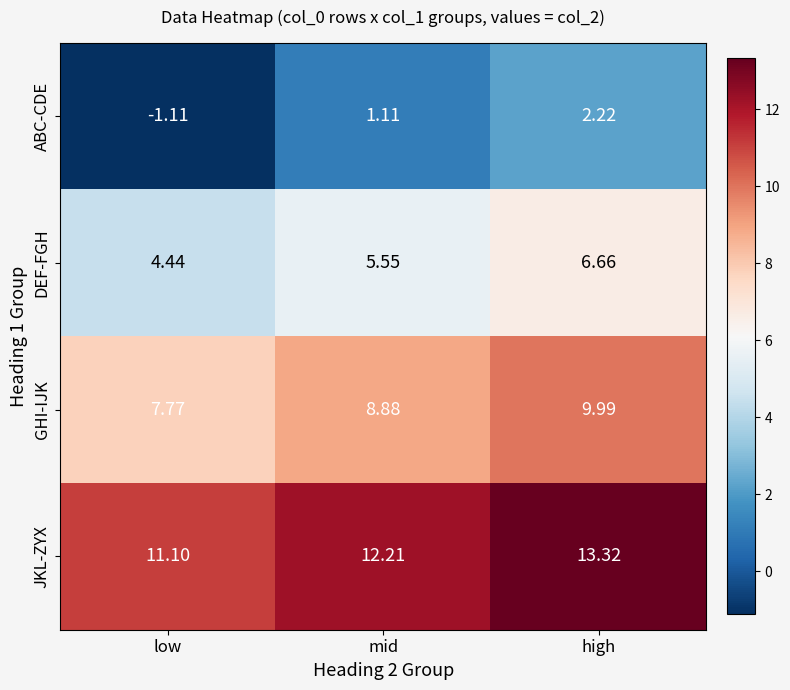

Rank the series by their average value, from highest to lowest.

JKL-ZYX, GHI-IJK, DEF-FGH, ABC-CDE